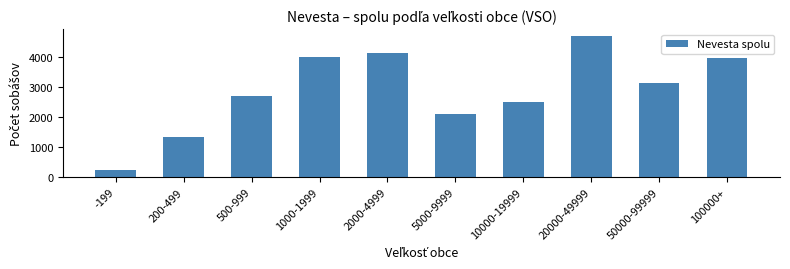

Reading left to right, extract all data points from this chart.

-199=232	200-499=1333	500-999=2694	1000-1999=4003	2000-4999=4135	5000-9999=2112	10000-19999=2497	20000-49999=4690	50000-99999=3124	100000+=3955